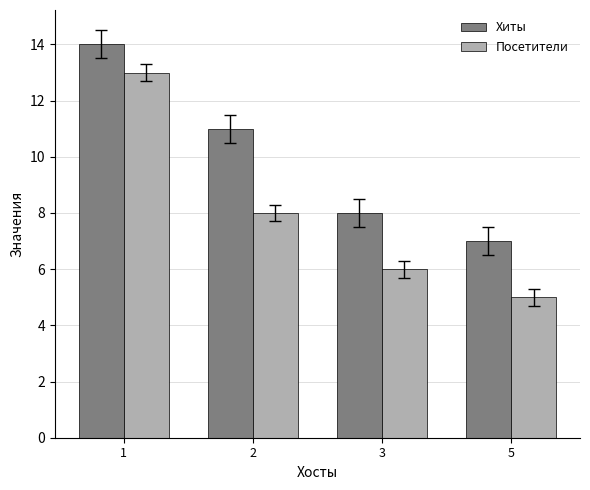

Reading left to right, extract all data points from this chart.

Хиты: 14	11	8	7
Посетители: 13	8	6	5